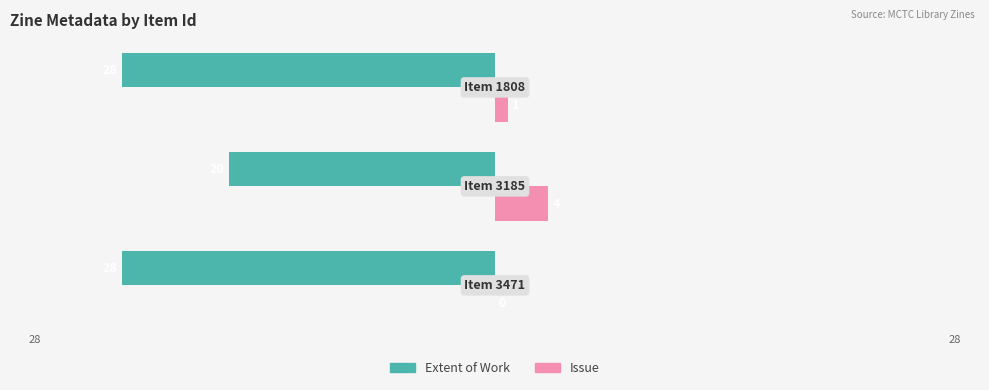

What are all the series names shown in the legend?

Extent of Work, Issue